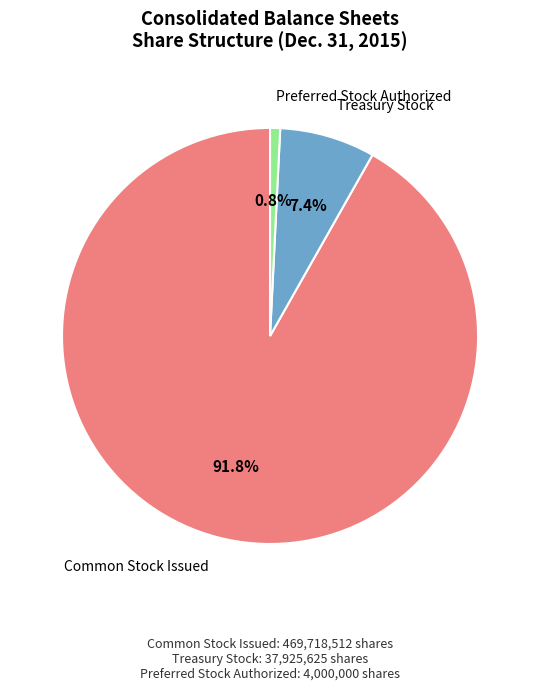

Rank the categories by value from highest to lowest.

Common Stock Issued, Treasury Stock, Preferred Stock Authorized